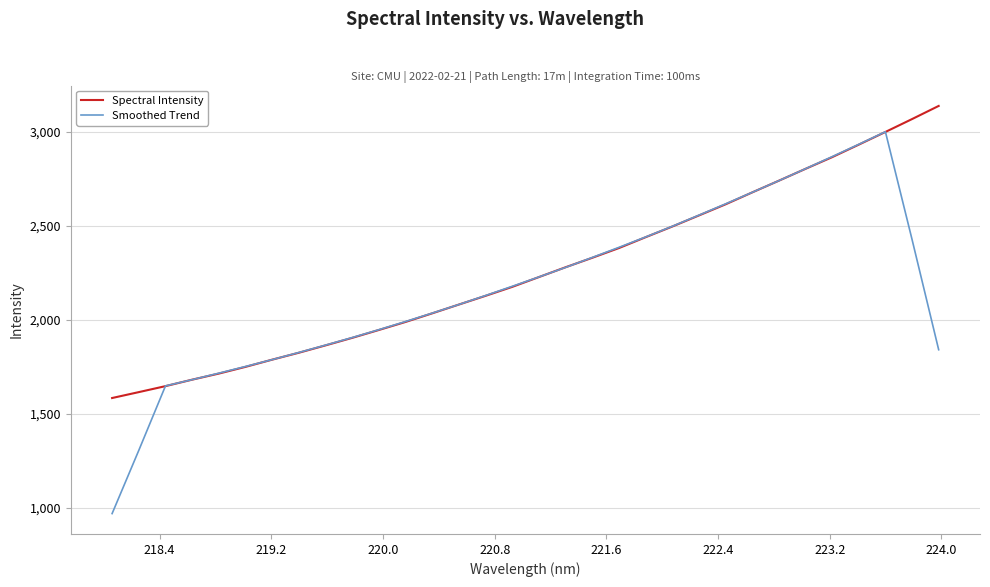

Count the number of categories in the chart.

32